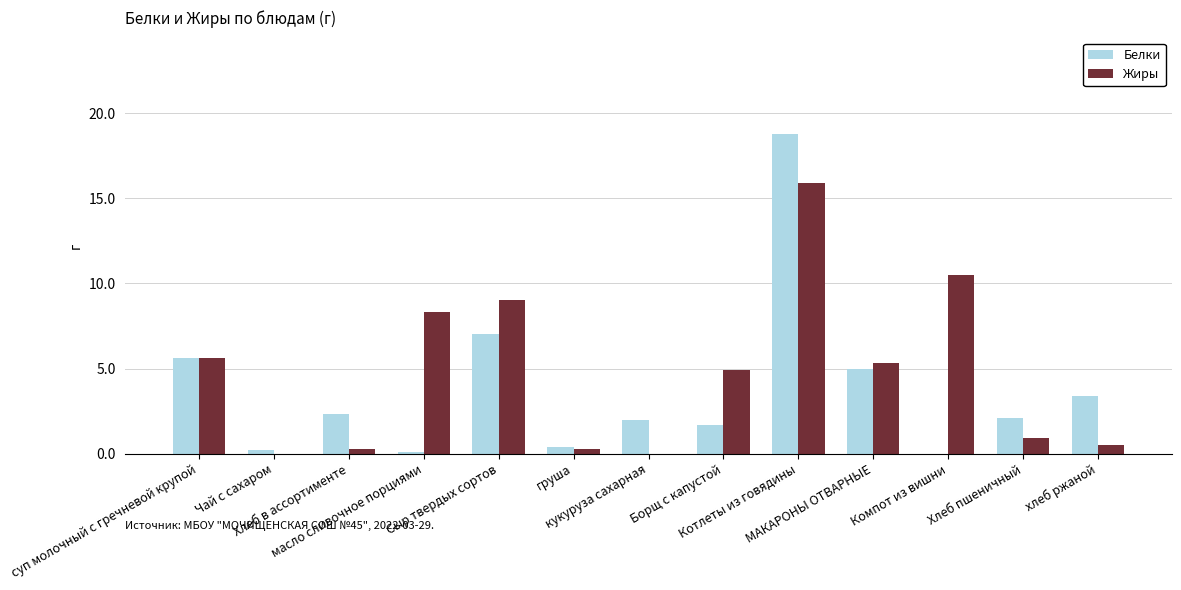

What is the maximum value shown in the chart?

18.8